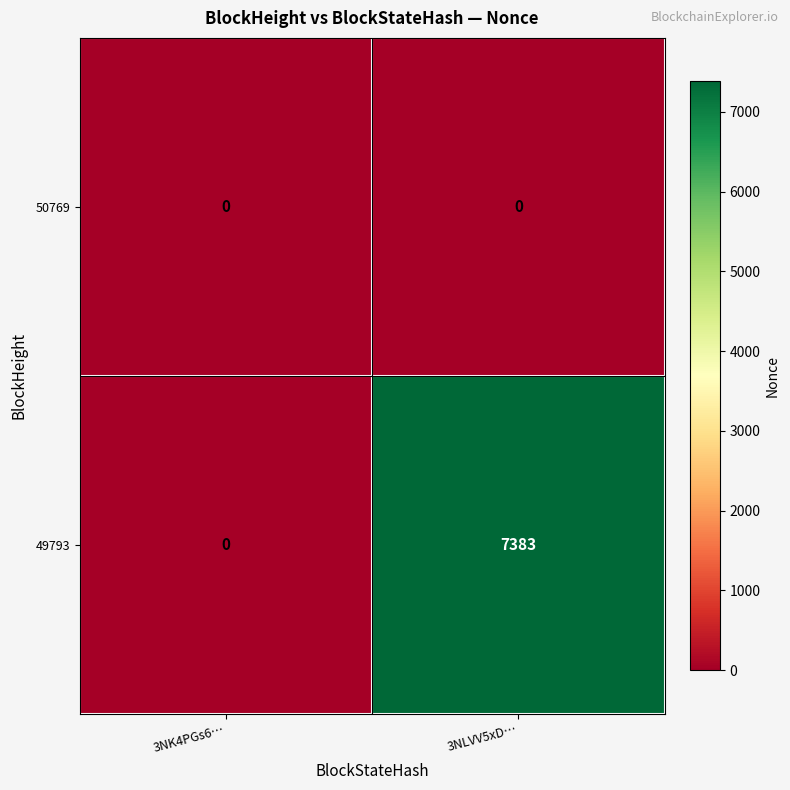

Rank the series by their maximum value, from highest to lowest.

49793, 50769